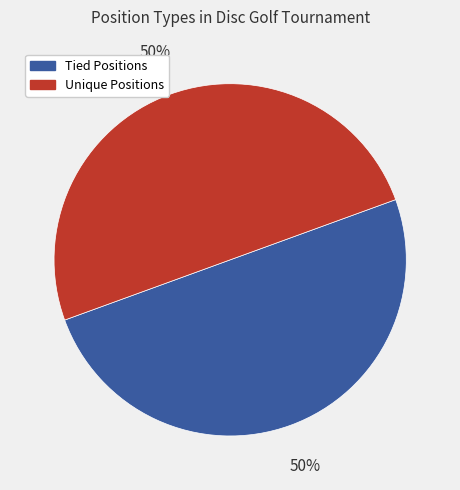

To the nearest percent, what is the average slice percentage?

50%